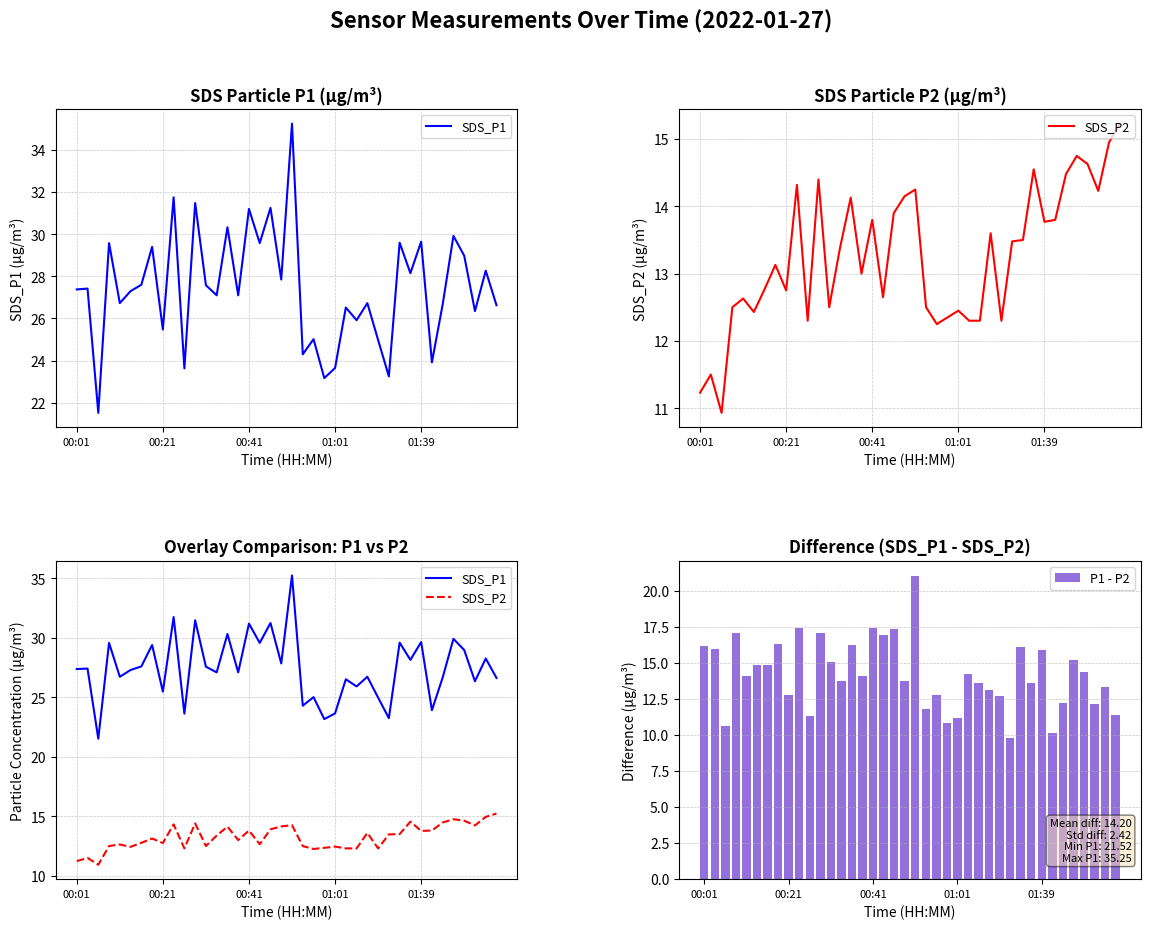

Rank the series by their maximum value, from lowest to highest.

SDS_P2, P1 - P2, SDS_P1